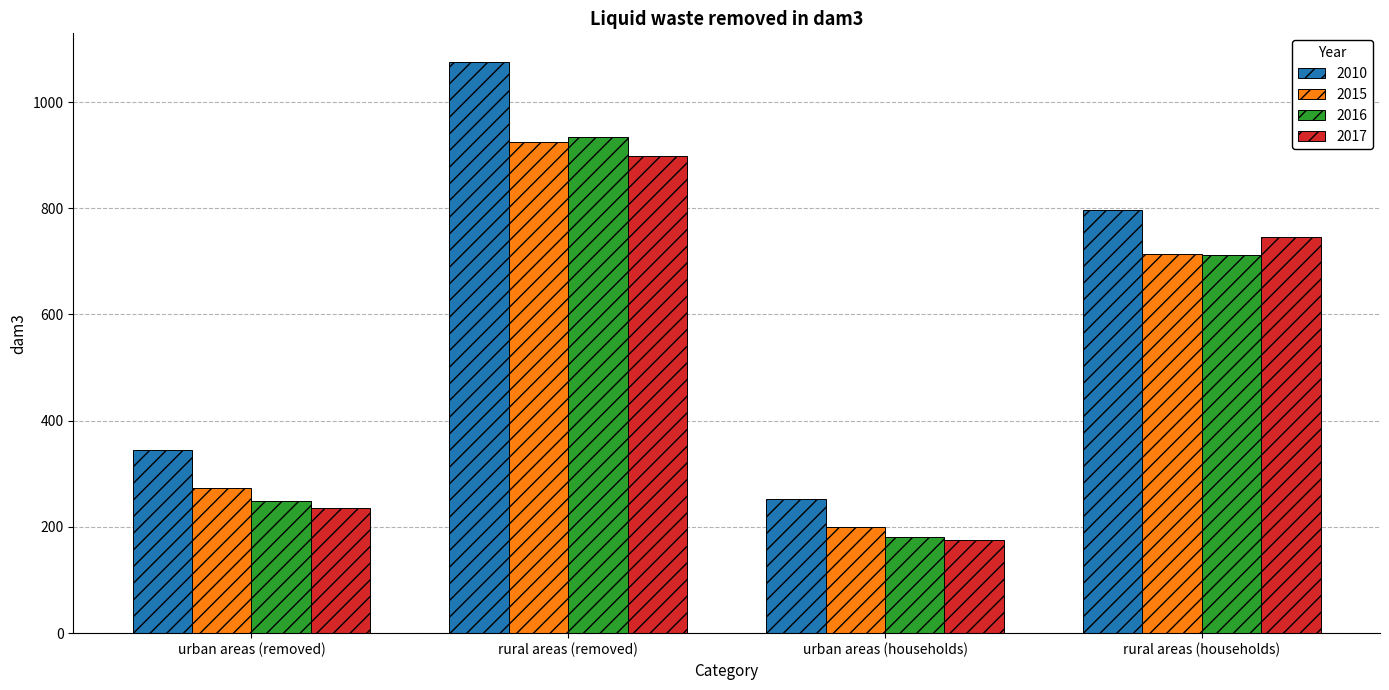

What is the sum of the 2016 values at rural areas (removed) and urban areas (households)?

1114.7